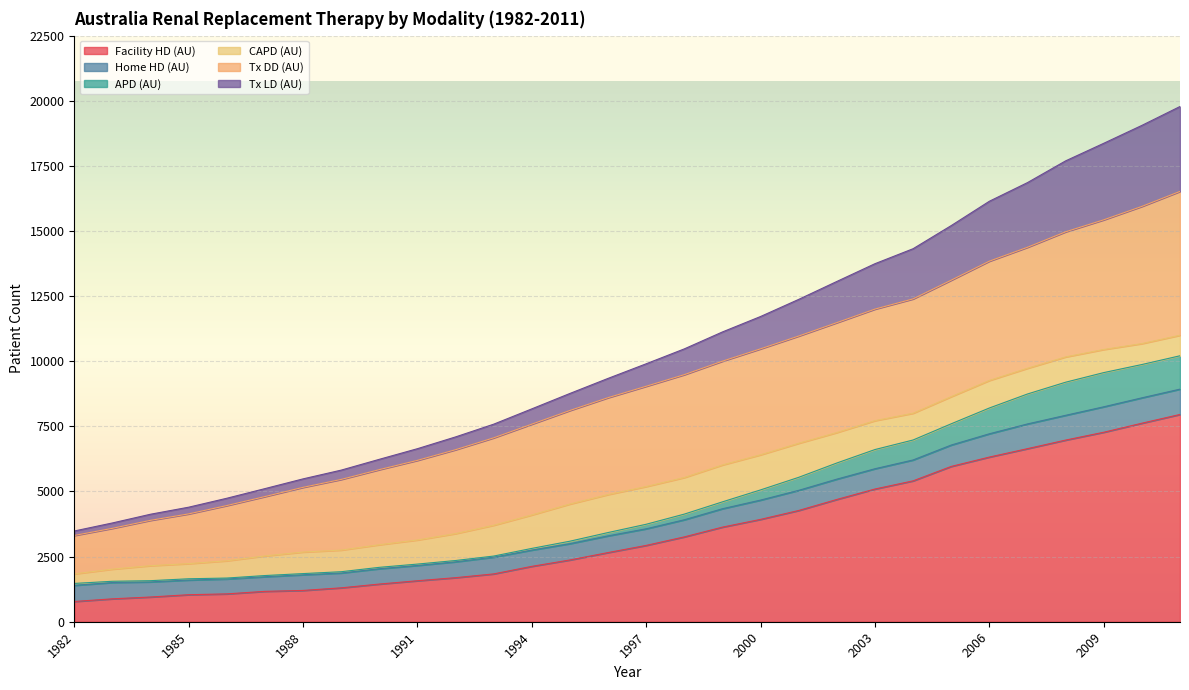

The Facility HD (AU) series shows 1760 at 1997. True or false?

False